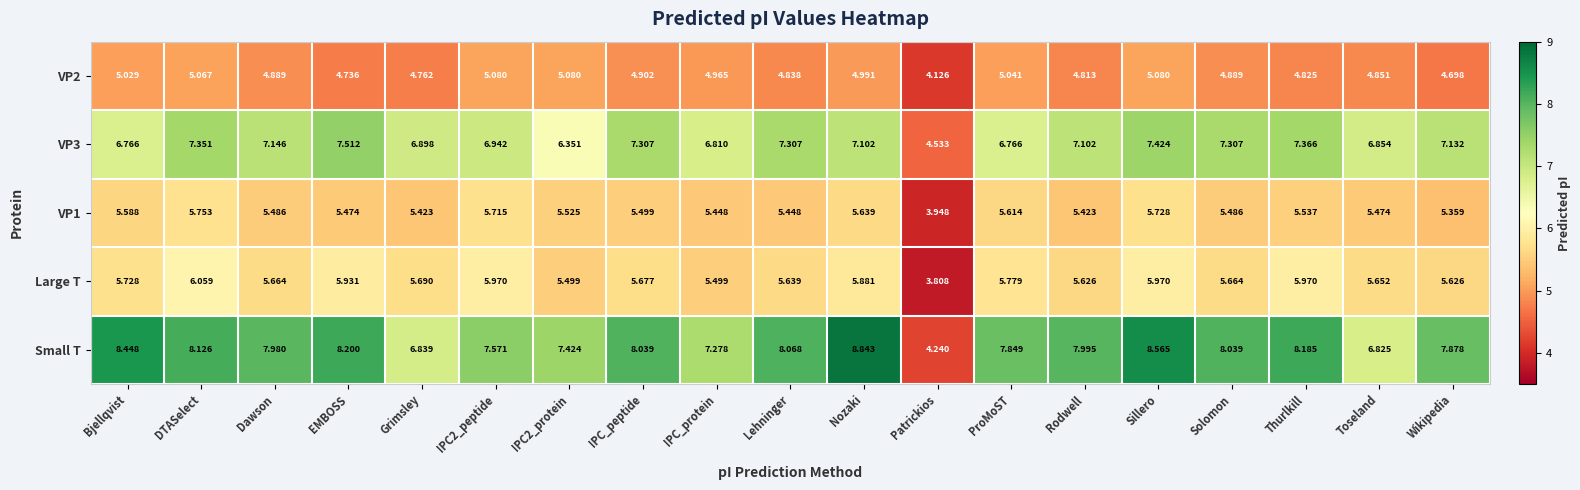

Which category has the highest value across all series?

Nozaki